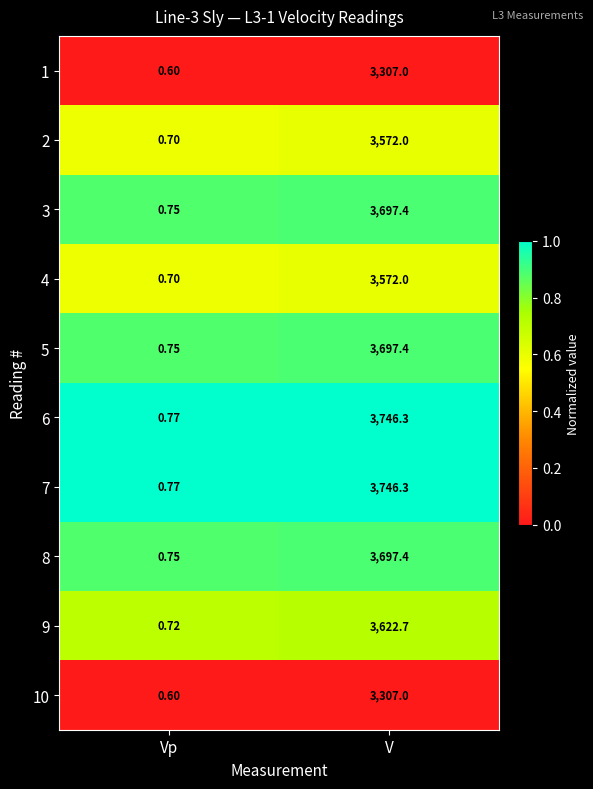

Rank the categories by 8 value from highest to lowest.

V, Vp